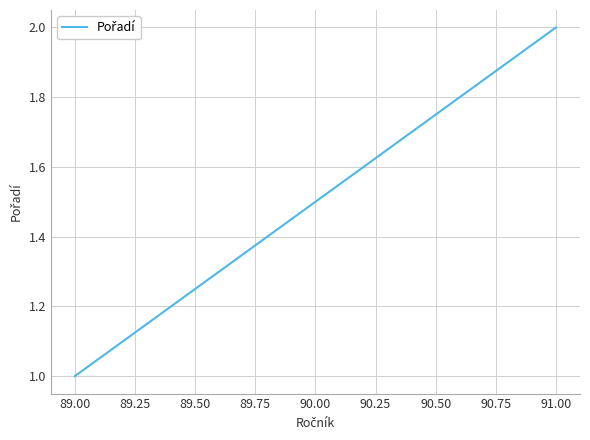

How many data points are less than 2?

1